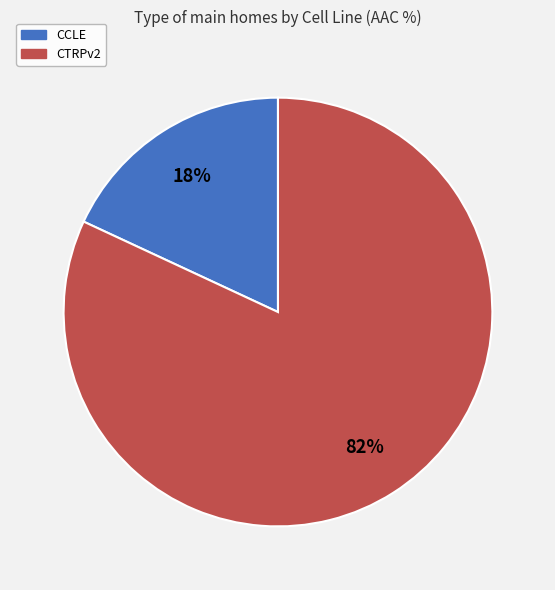

Between CTRPv2 and CCLE, which is larger?

CTRPv2